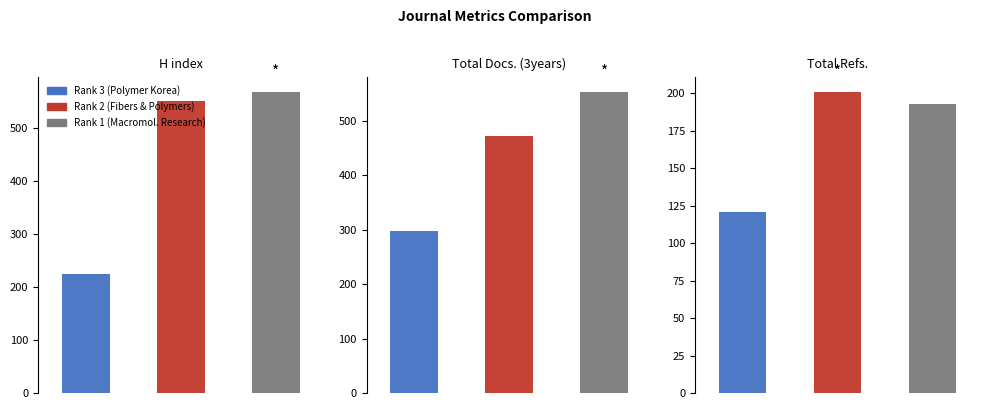

What is the maximum value for H index?

569